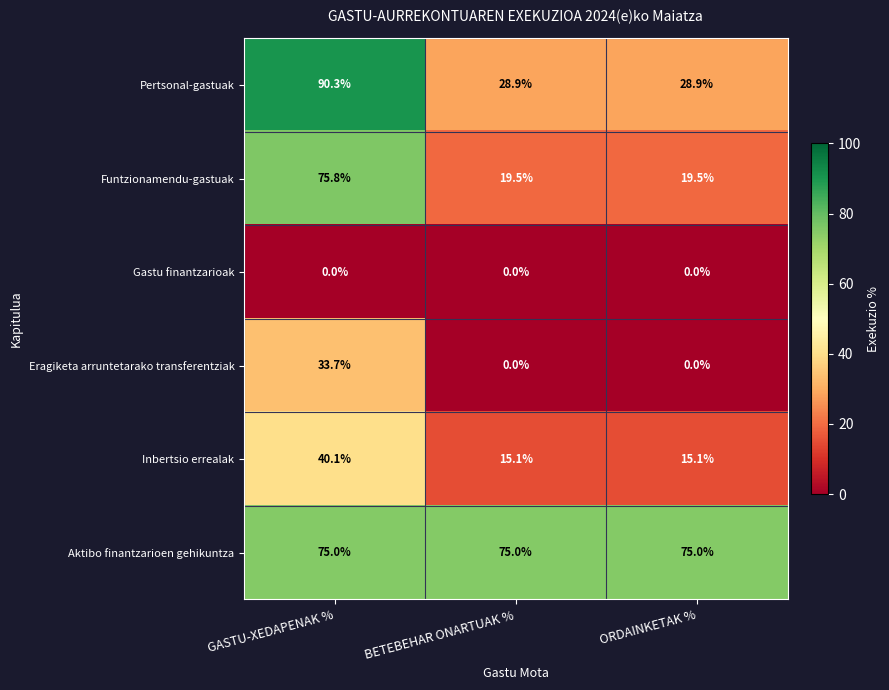

What is the sum of all Eragiketa arruntetarako transferentziak values?

33.7